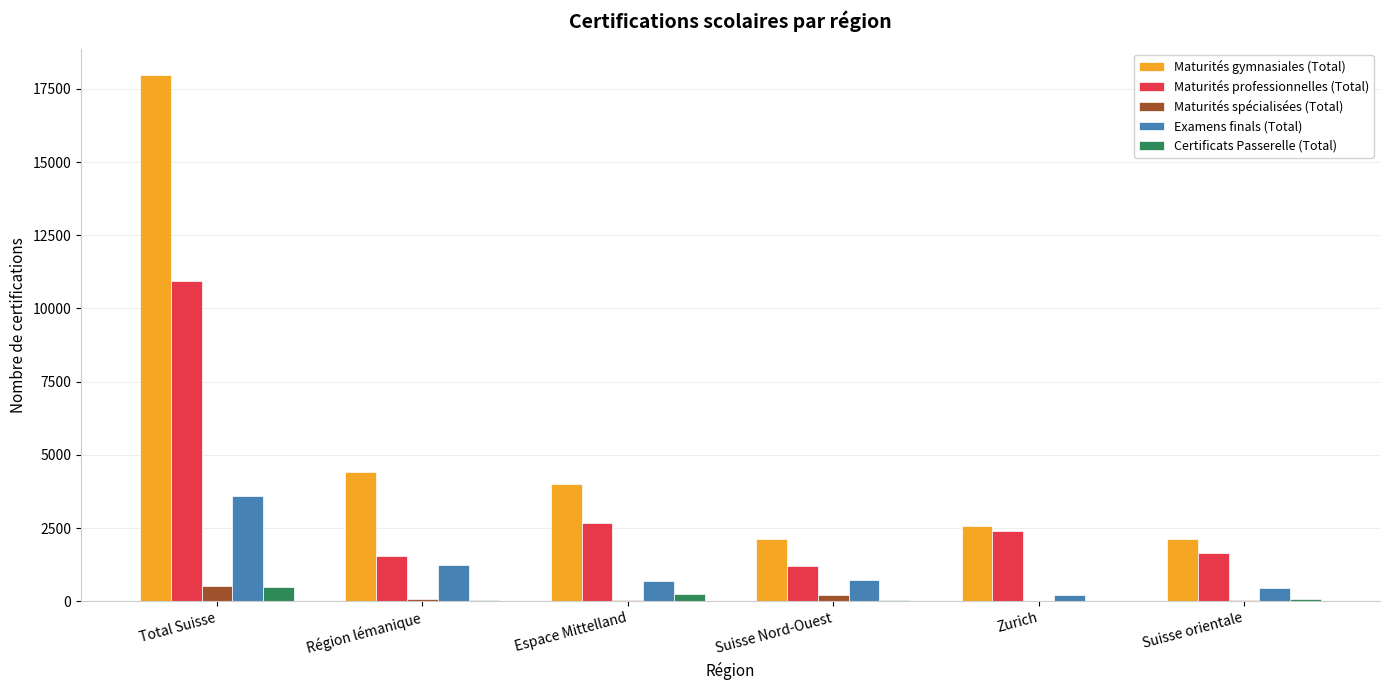

The Examens finals (Total) series shows 3602 at Total Suisse. True or false?

True